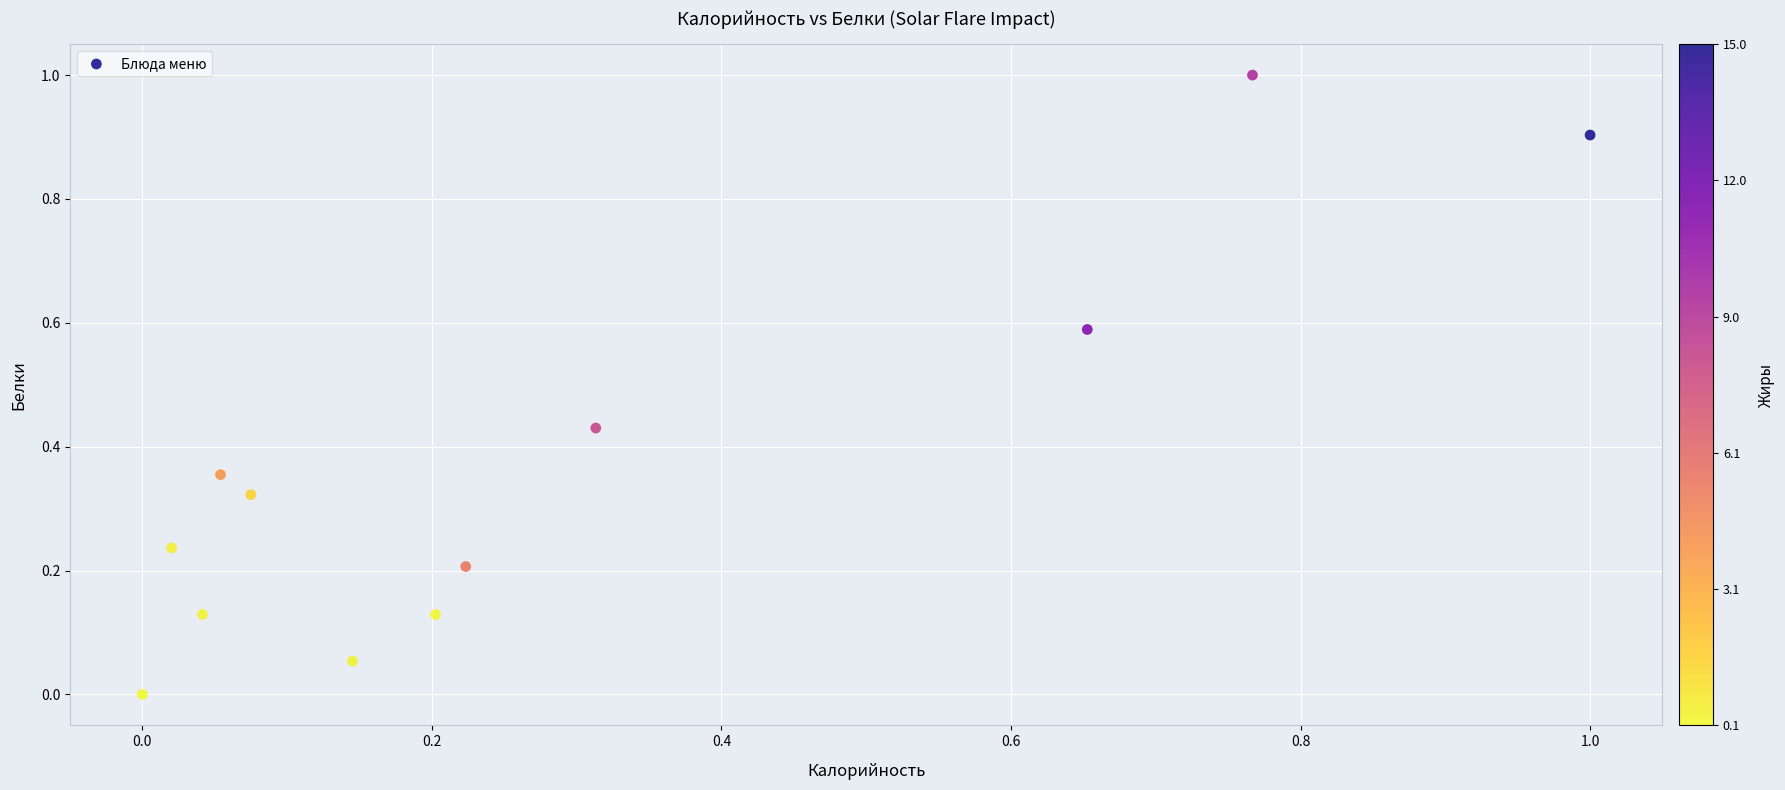

What is the range of X values (max minus min)?

1.0